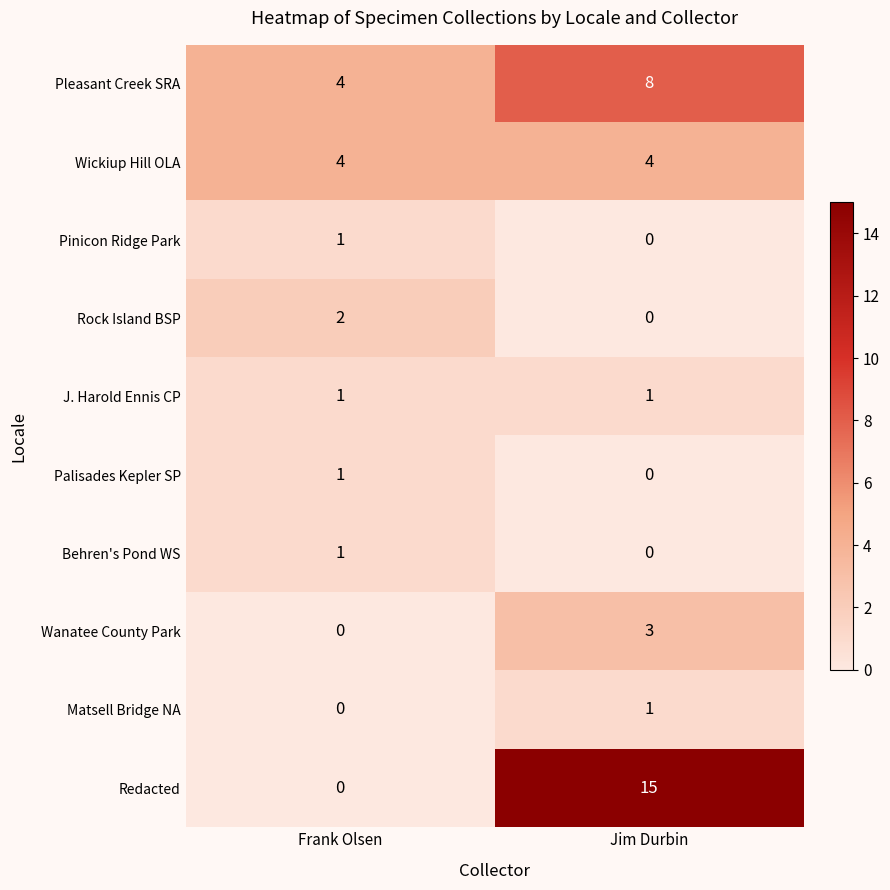

Which series has the largest total across all categories?

Redacted